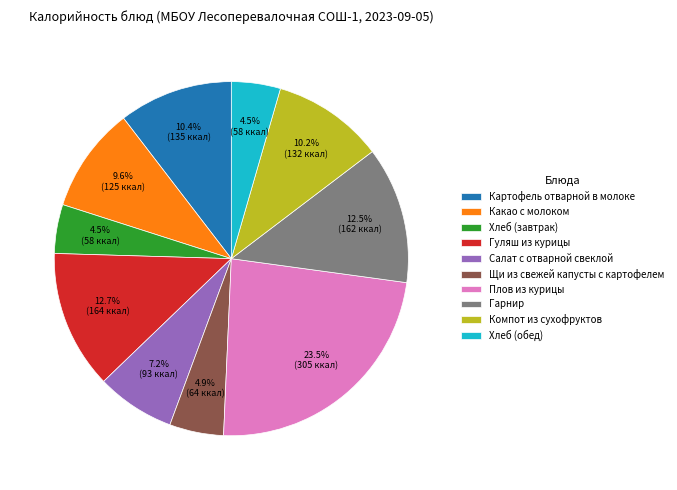

How many segments does this pie chart have?

10